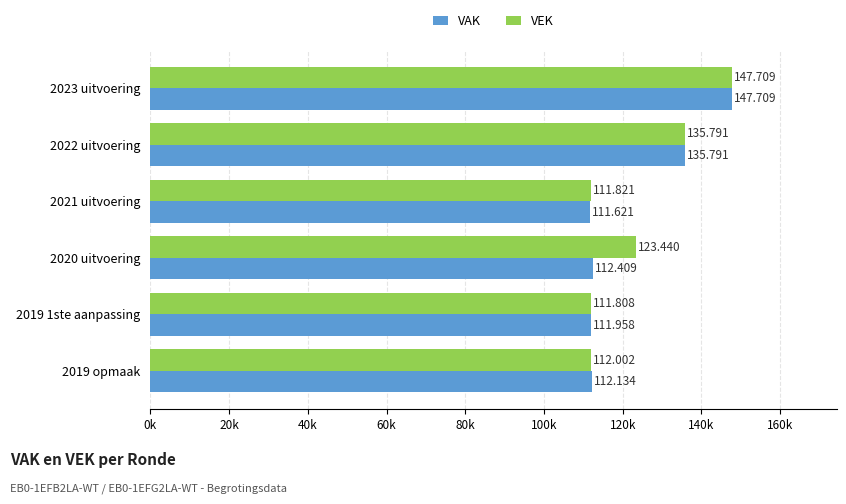

What is the greatest value displayed?

147709